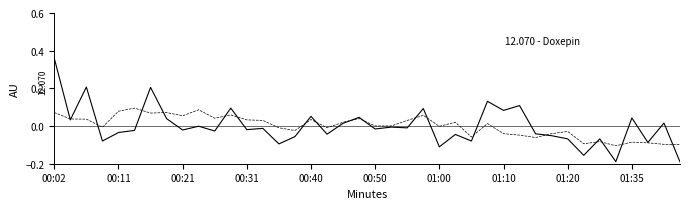

Reading left to right, extract all data points from this chart.

P1: 0.4	0.0	0.2	-0.1	-0.0	-0.0	0.2	0.0	-0.0	-0.0	-0.0	0.1	-0.0	-0.0	-0.1	-0.1	0.1	-0.0	0.0	0.0	-0.0	-0.0	-0.0	0.1	-0.1	-0.0	-0.1	0.1	0.1	0.1	-0.0	-0.1	-0.1	-0.2	-0.1	-0.2	0.0	-0.1	0.0	-0.2
P2: 0.1	0.0	0.0	-0.0	0.1	0.1	0.1	0.1	0.1	0.1	0.0	0.1	0.0	0.0	-0.0	-0.0	0.0	-0.0	0.0	0.0	0.0	0.0	0.0	0.1	-0.0	0.0	-0.1	0.0	-0.0	-0.0	-0.1	-0.0	-0.0	-0.1	-0.1	-0.1	-0.1	-0.1	-0.1	-0.1